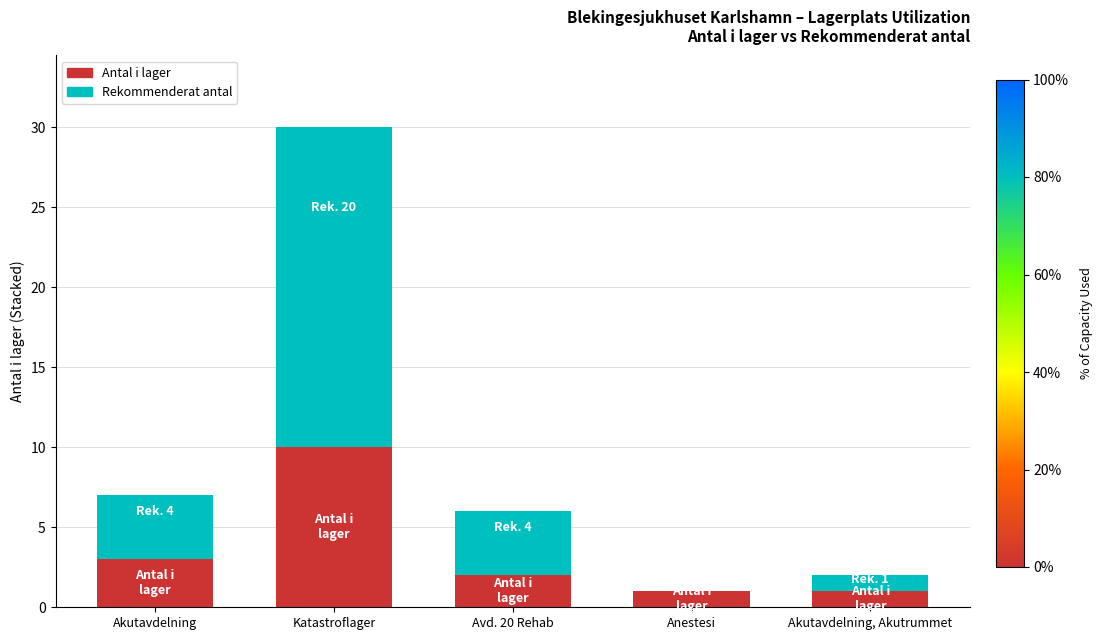

Reading right to left, transcribe the values for Antal i lager.

Akutavdelning, Akutrummet=1	Anestesi=1	Avd. 20 Rehab=2	Katastroflager=10	Akutavdelning=3